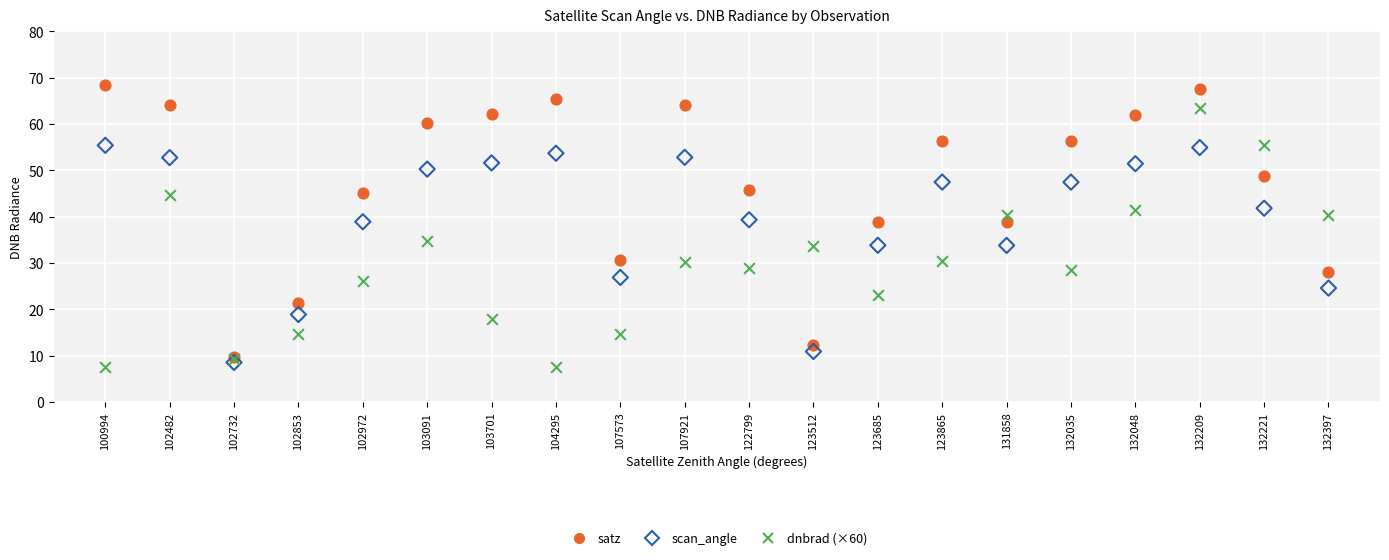

Which series reaches the minimum Y coordinate?

dnbrad (×60)